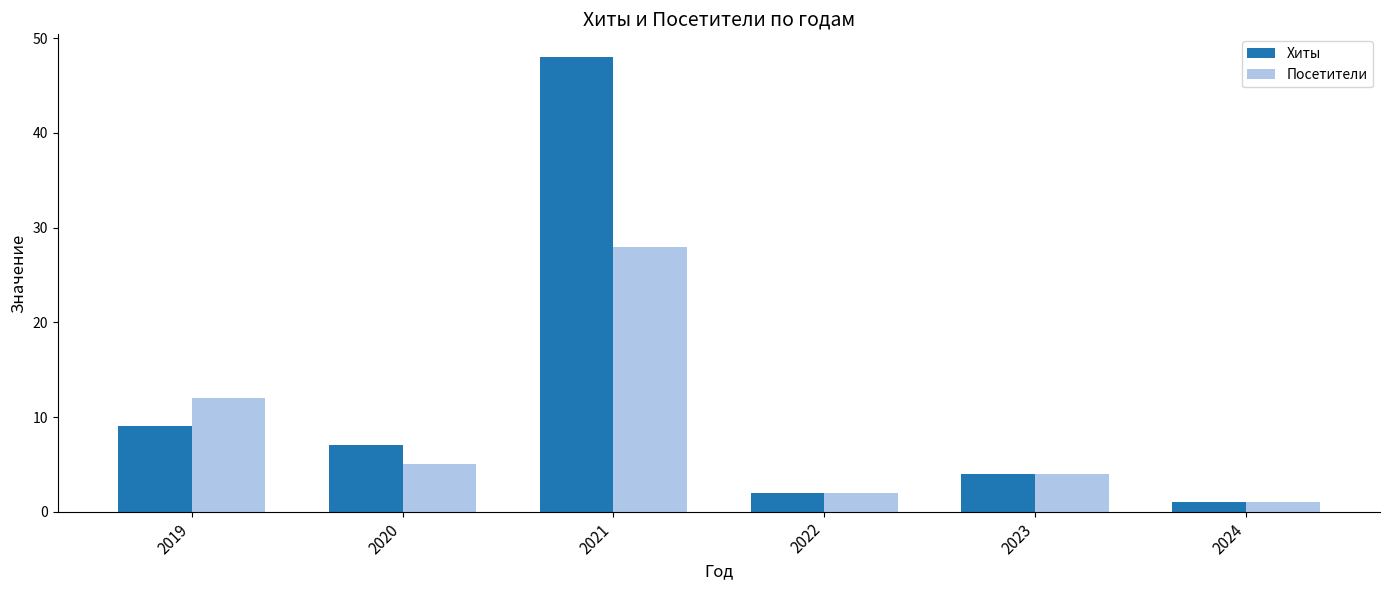

At 2019, list the series in order from smallest to largest.

Хиты, Посетители